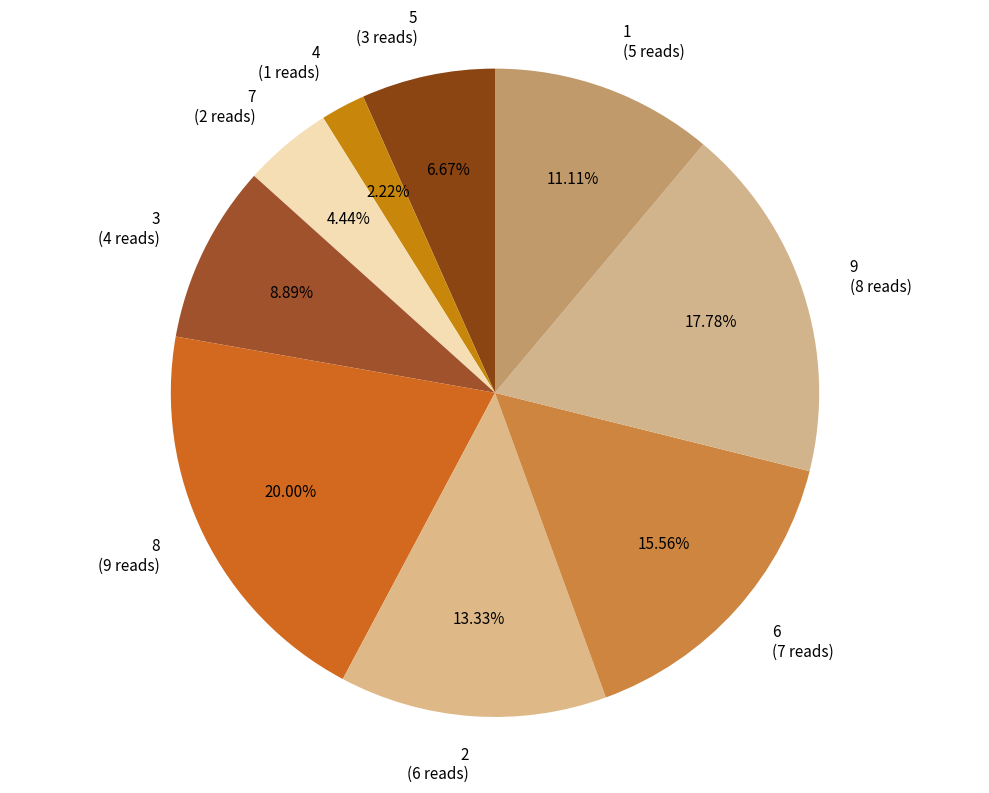

Which category has the smallest portion of the pie?

4